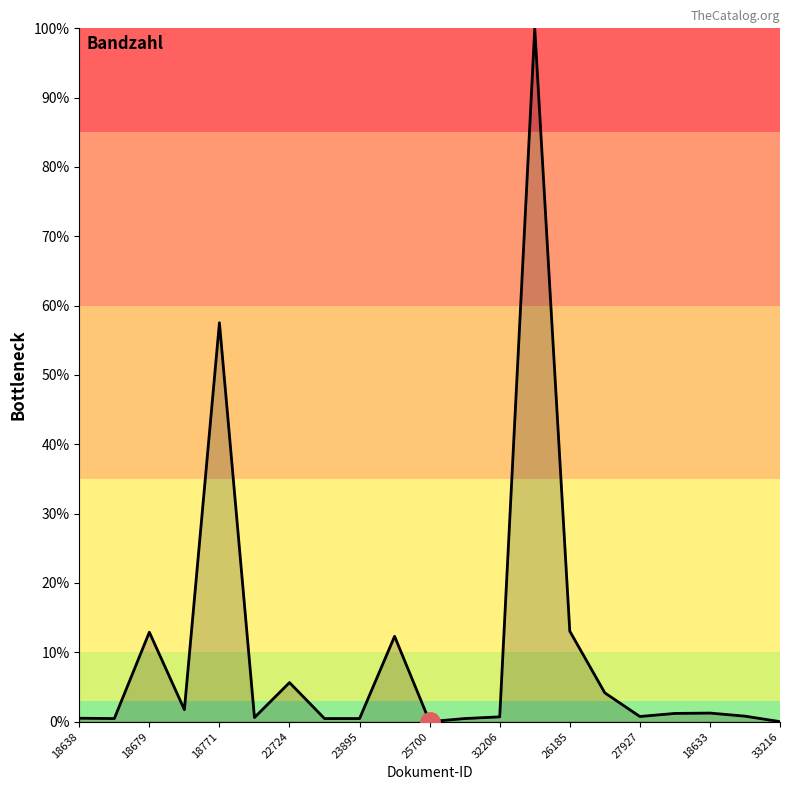

What is the maximum value shown in the chart?

100.0